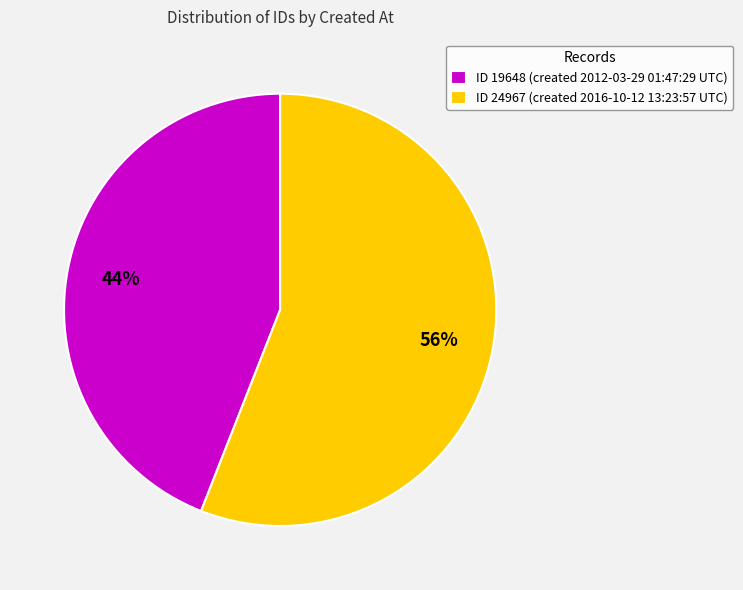

Which slice is the largest?

ID 24967 (created 2016-10-12 13:23:57 UTC)